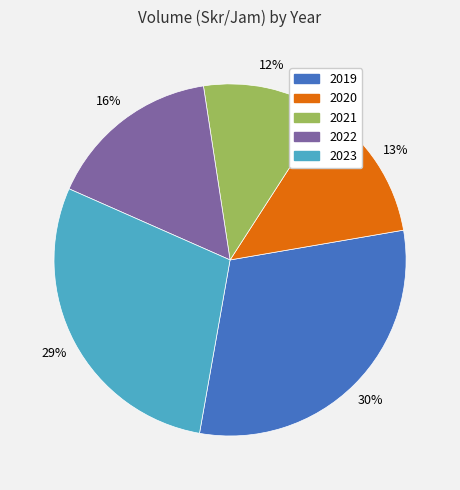

To the nearest percent, what is the average slice percentage?

20%